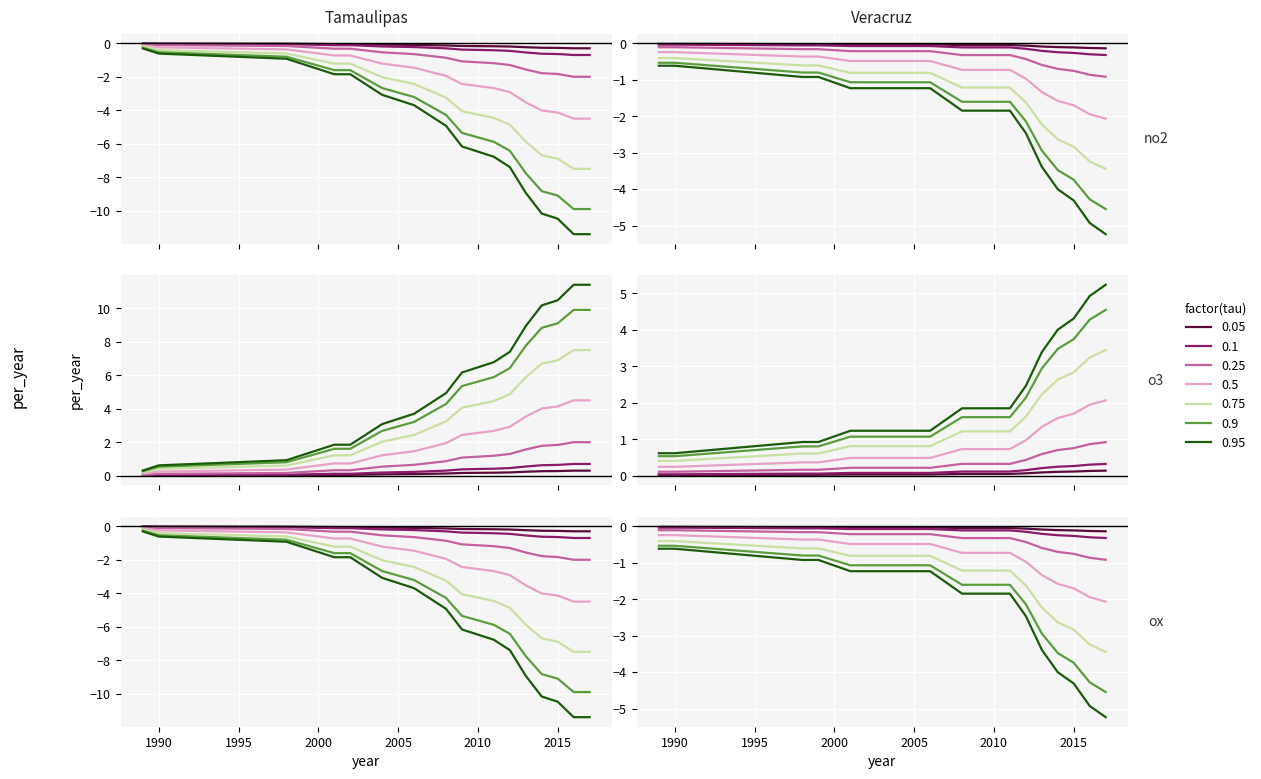

Count the count_per_year_public values in the range 6 to 14.

5